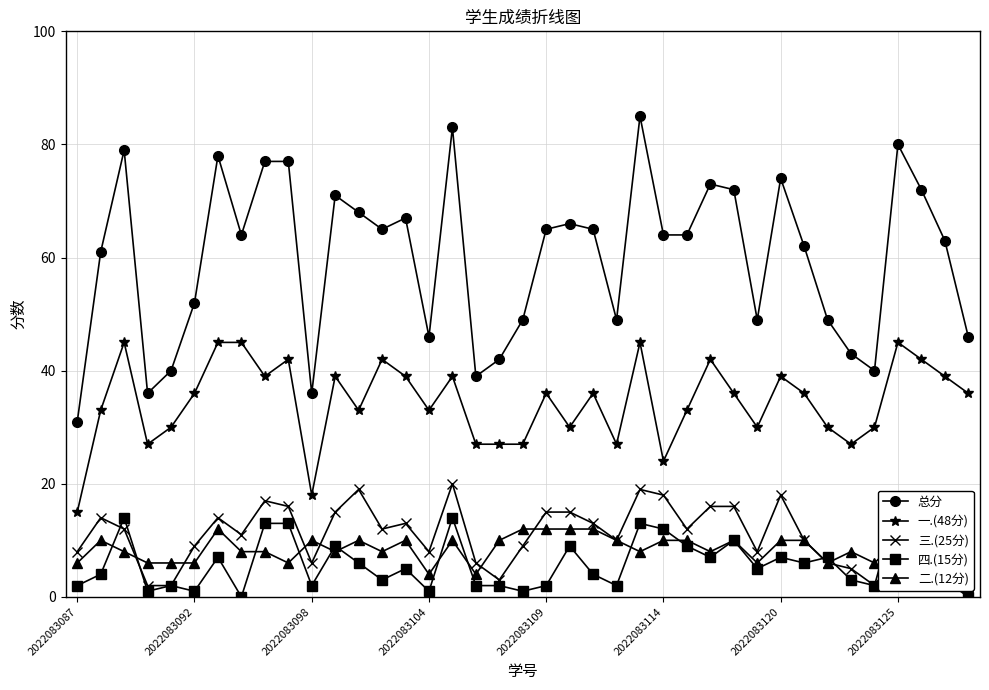

True or false: 三.(25分) has a value of 18 at 2022083120.

True